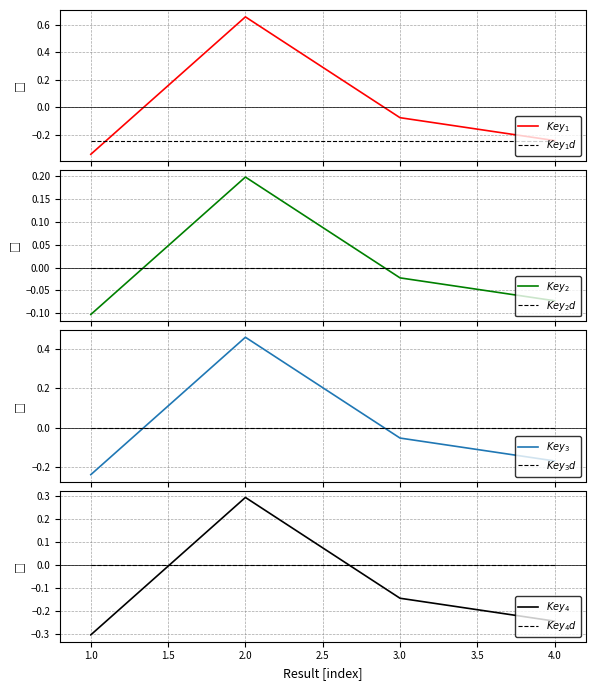

At which category does Key_ref reach its first local peak?

2